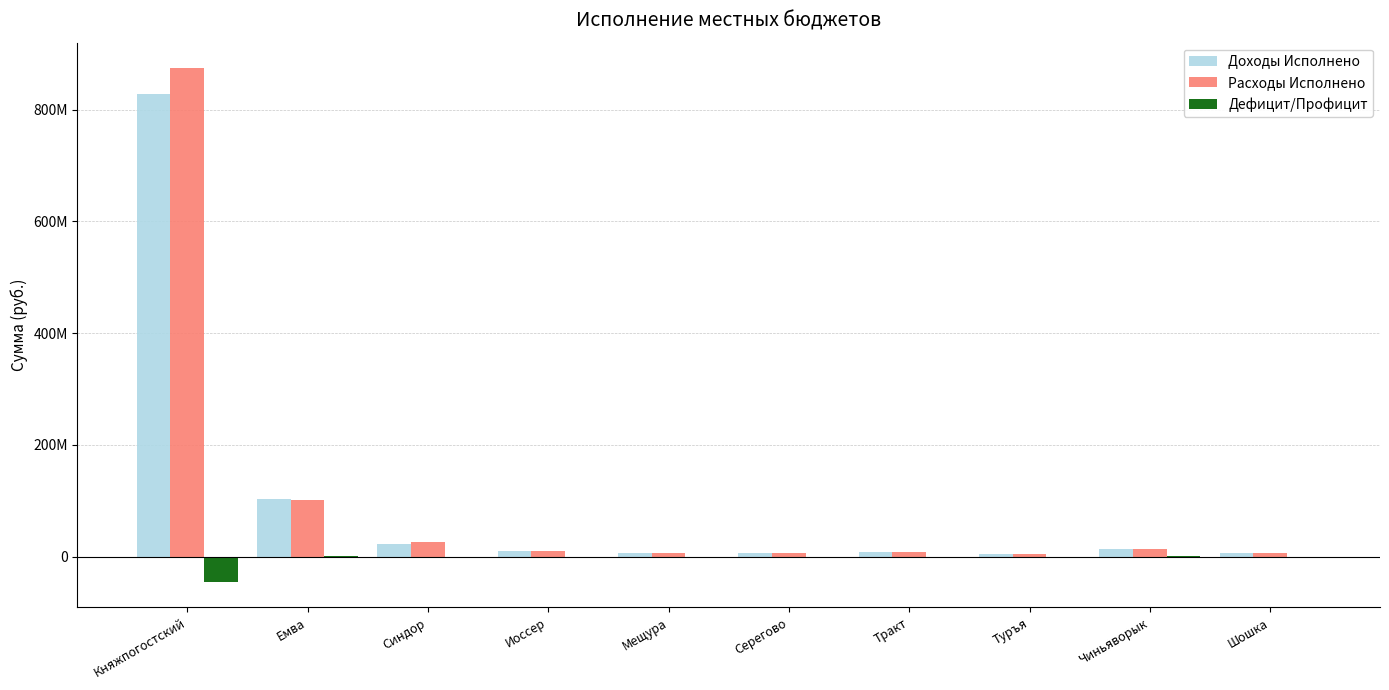

What are all the series names shown in the legend?

Доходы Исполнено, Расходы Исполнено, Дефицит/Профицит